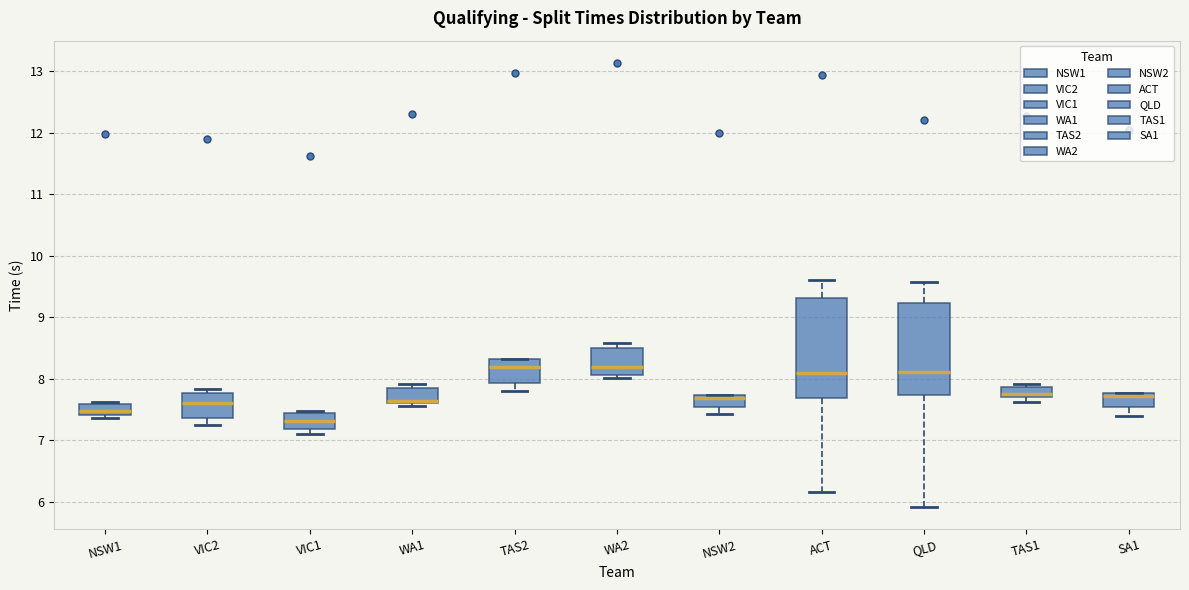

Reading left to right, read every box against the y-axis: the position of its median line, the range the box covers, and the ends of its whiskers. The values are not printed on the chart, so give them approximately, as read against the axis.

NSW1: median 7.5, box 7.4 to 7.6, whiskers 7.4 (just below the box's lower edge) to 7.6 (just above the box's upper edge)
VIC2: median 7.6, box 7.4 to 7.8, whiskers 7.2 to 7.8 (just above the box's upper edge)
VIC1: median 7.3, box 7.2 to 7.5, whiskers 7.1 to 7.5 (just above the box's upper edge)
WA1: median 7.6 (just above the box's lower edge), box 7.6 to 7.8, whiskers 7.6 (just below the box's lower edge) to 7.9
TAS2: median 8.2, box 7.9 to 8.3, whiskers 7.8 to 8.3
WA2: median 8.2, box 8.1 to 8.5, whiskers 8.0 to 8.6
NSW2: median 7.7 (just below the box's upper edge), box 7.5 to 7.7, whiskers 7.4 to 7.7
ACT: median 8.1, box 7.7 to 9.3, whiskers 6.2 to 9.6
QLD: median 8.1, box 7.7 to 9.2, whiskers 5.9 to 9.6
TAS1: median 7.8, box 7.7 to 7.9, whiskers 7.6 to 7.9 (just above the box's upper edge)
SA1: median 7.7, box 7.5 to 7.8, whiskers 7.4 to 7.8